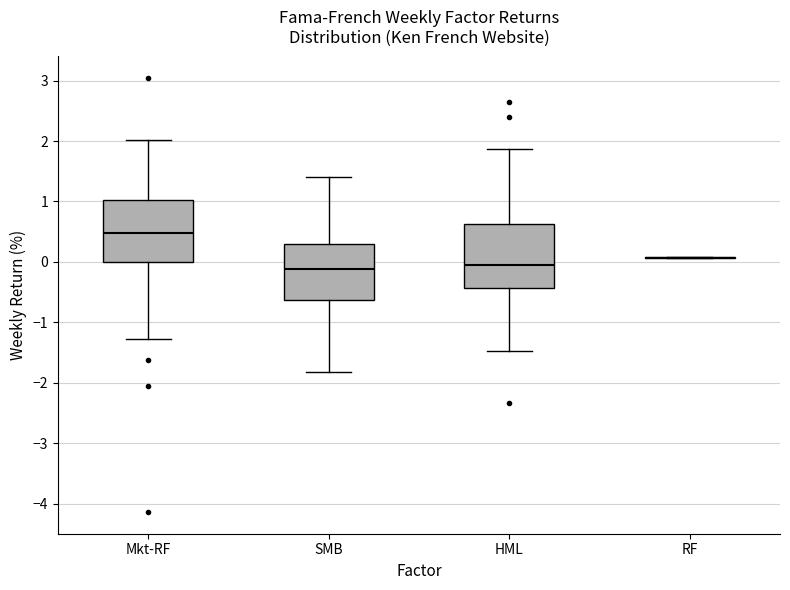

Reading left to right, transcribe this box plot: for each box, give where its median line is, the range the box spans, and where its two whiskers end, as read against the y-axis. The values are not printed on the chart, so give them approximately, as read against the axis.

Mkt-RF: median 0.5, box 0.0 to 1.0, whiskers -1.3 to 2.0
SMB: median -0.1, box -0.6 to 0.3, whiskers -1.8 to 1.4
HML: median 0.0, box -0.4 to 0.6, whiskers -1.5 to 1.9
RF: box collapsed to a line at 0.1, whiskers 0.1 to 0.1